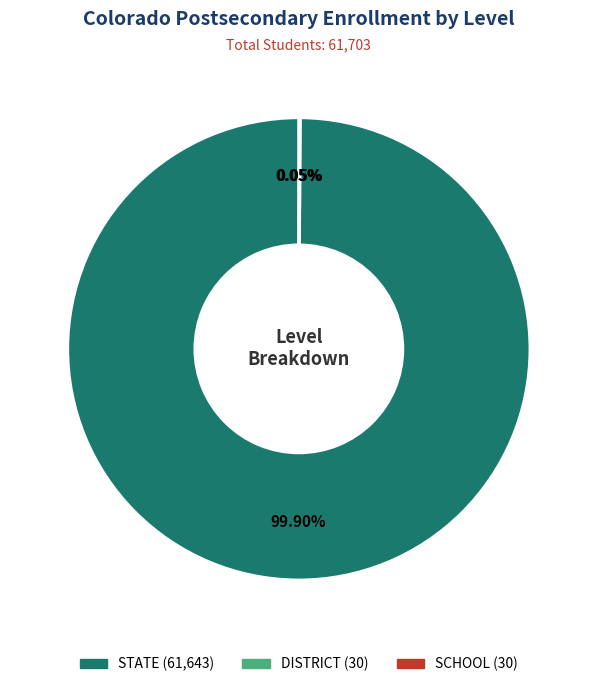

Is there a majority slice in this chart?

Yes